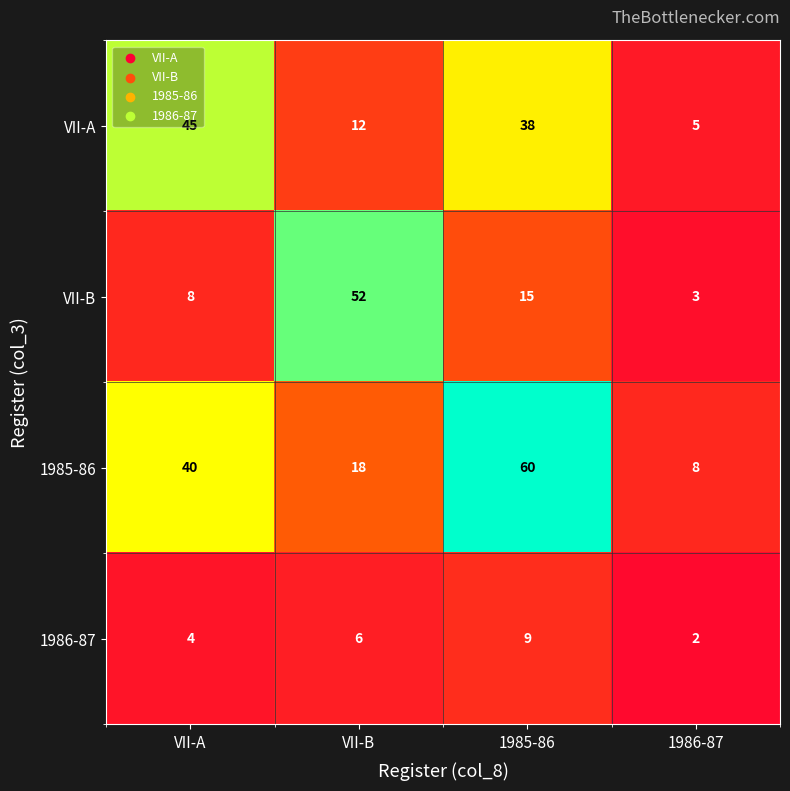

Which series has the widest spread of values?

1985-86